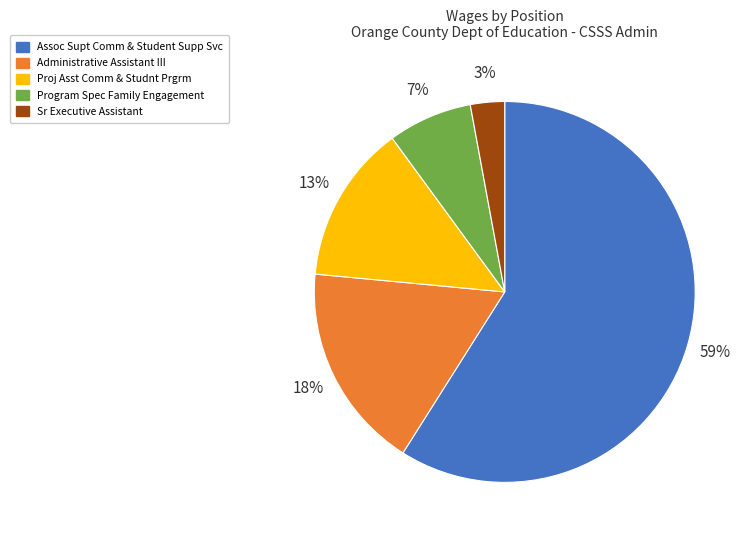

To the nearest percent, what percentage of the pie is Proj Asst Comm & Studnt Prgrm?

13%